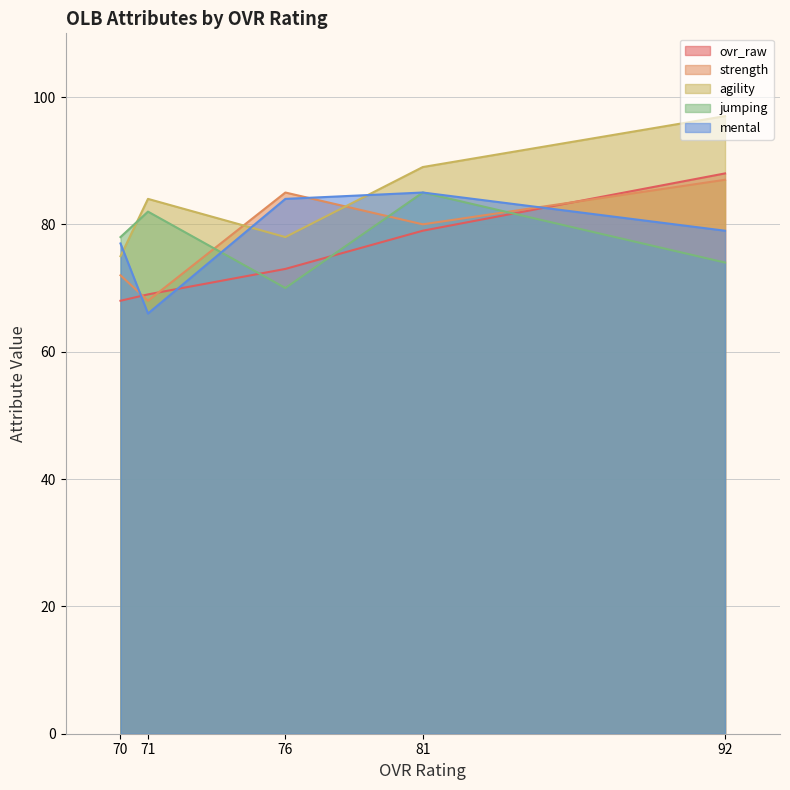

In agility, how many points are higher than both neighbors (excluding endpoints)?

1